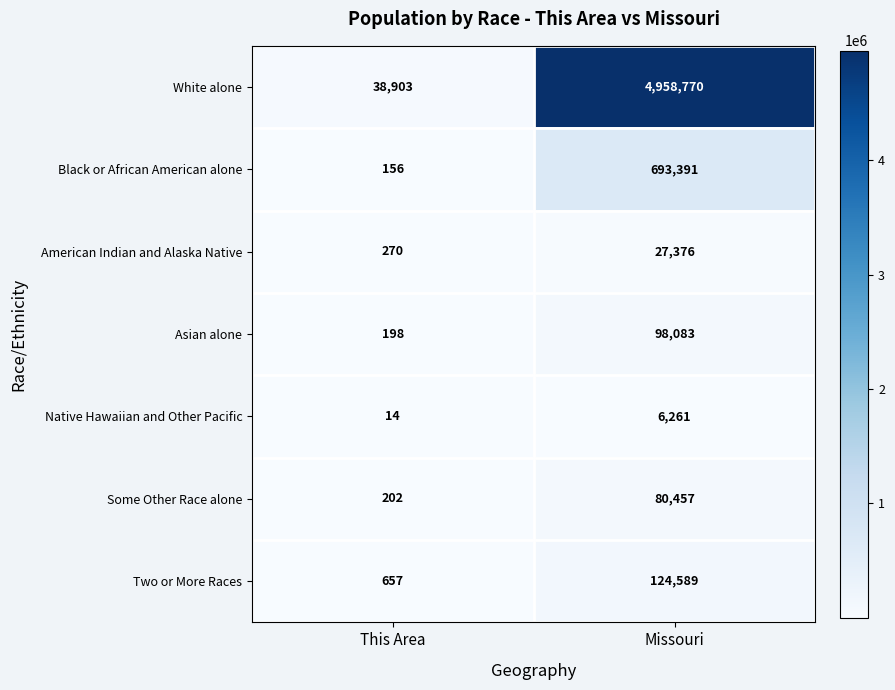

What is the difference between the maximum and minimum values in the Native Hawaiian and Other Pacific series?

6247